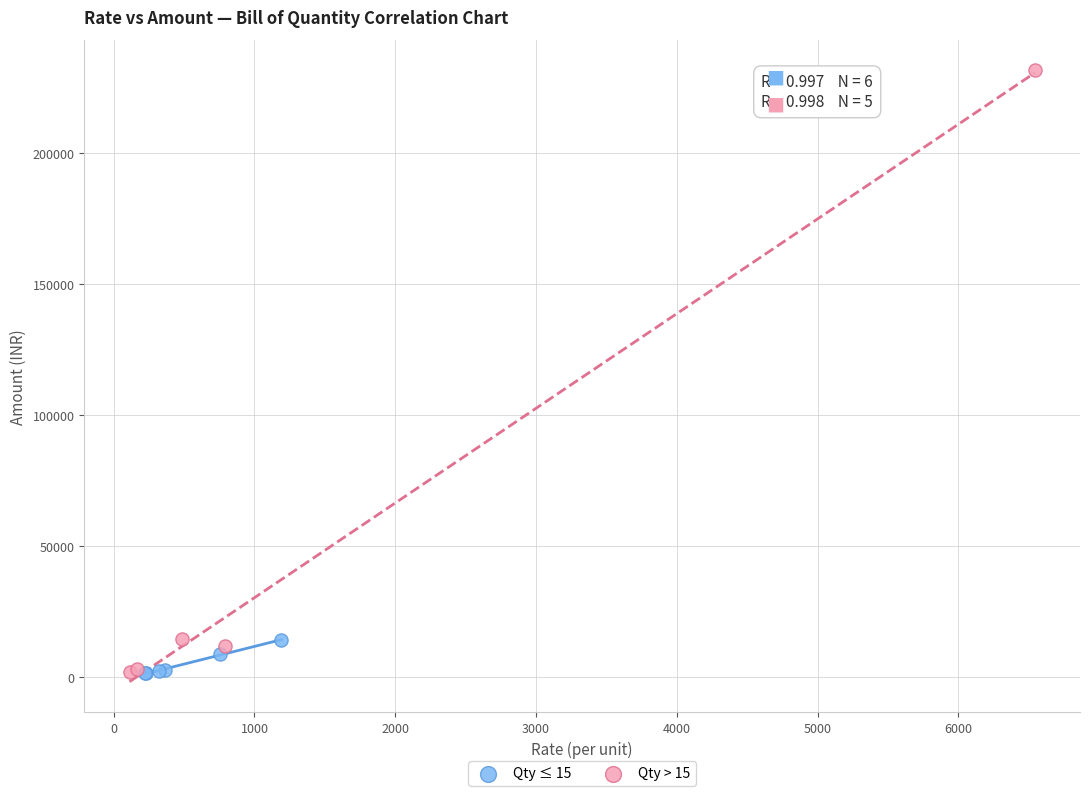

Which series reaches the maximum Y coordinate?

Qty > 15